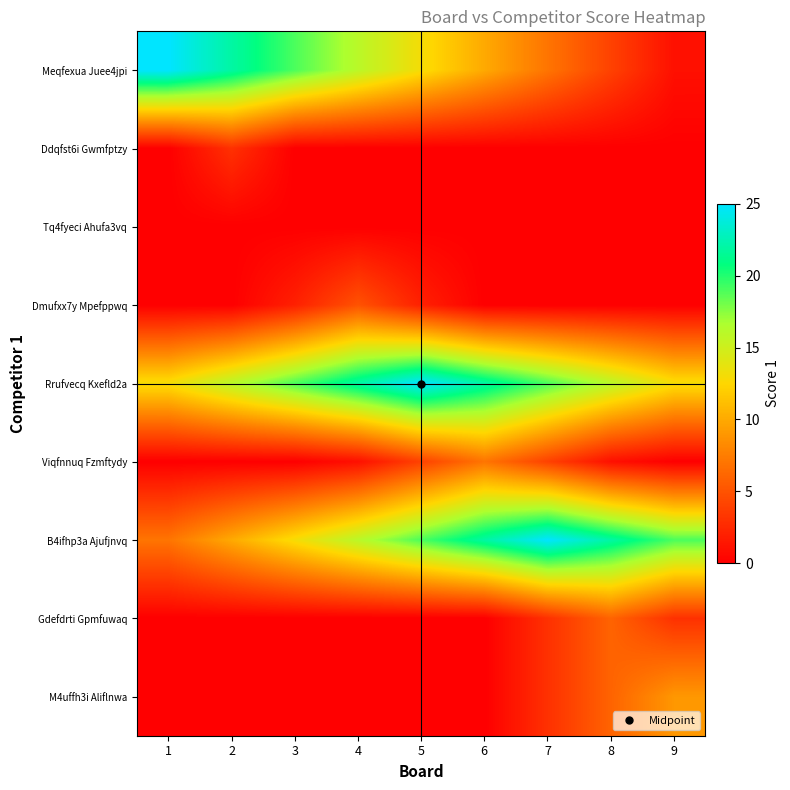

Between 7 and 8, which is larger?

7